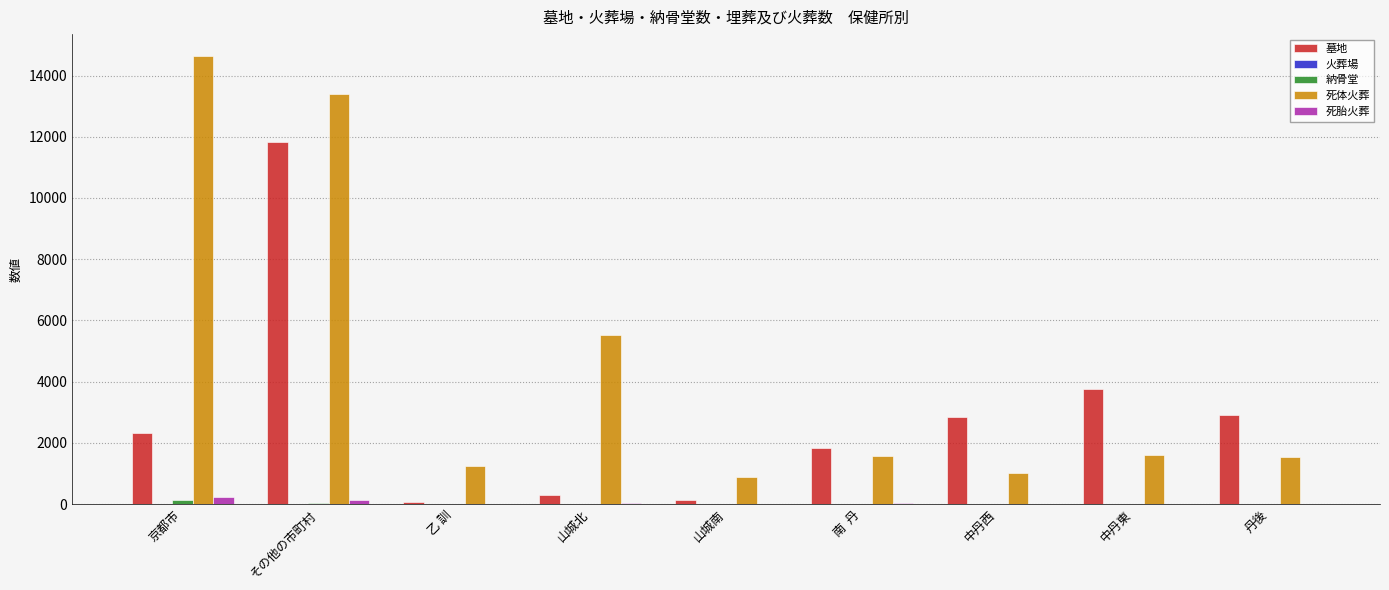

At which category is the sum across all series the highest?

その他の市町村